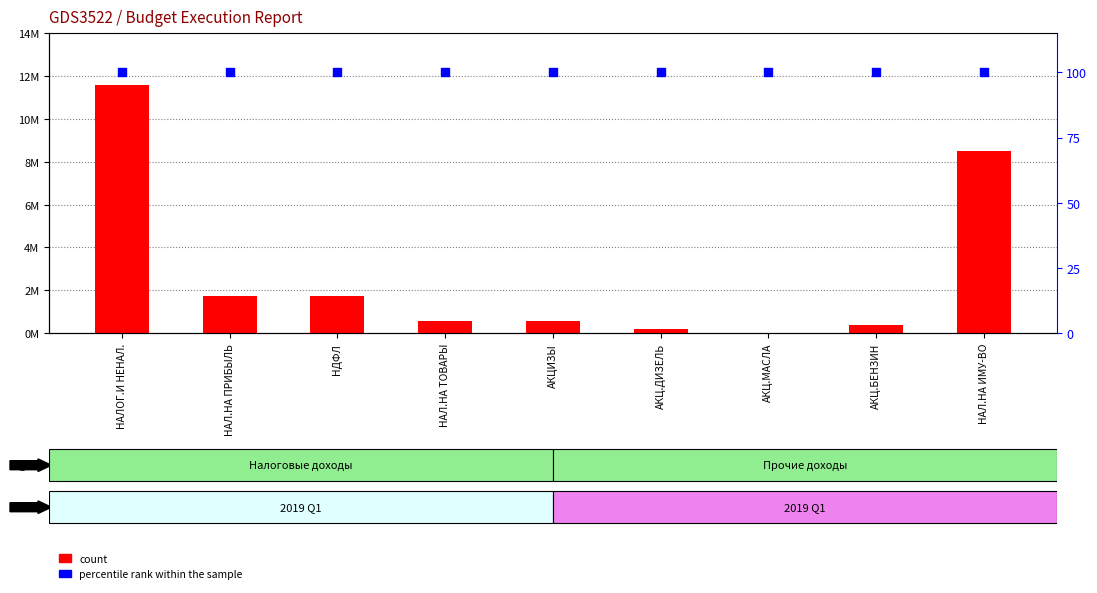

At which category is the sum across all series the highest?

НАЛОГ.И НЕНАЛ.